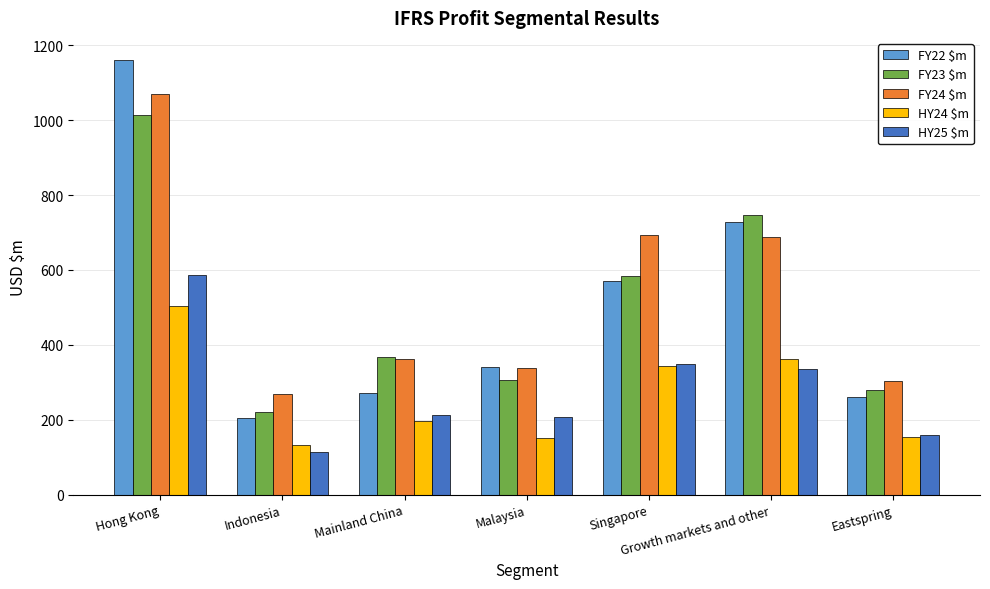

Are the bars grouped side by side (vs. stacked)?

Yes